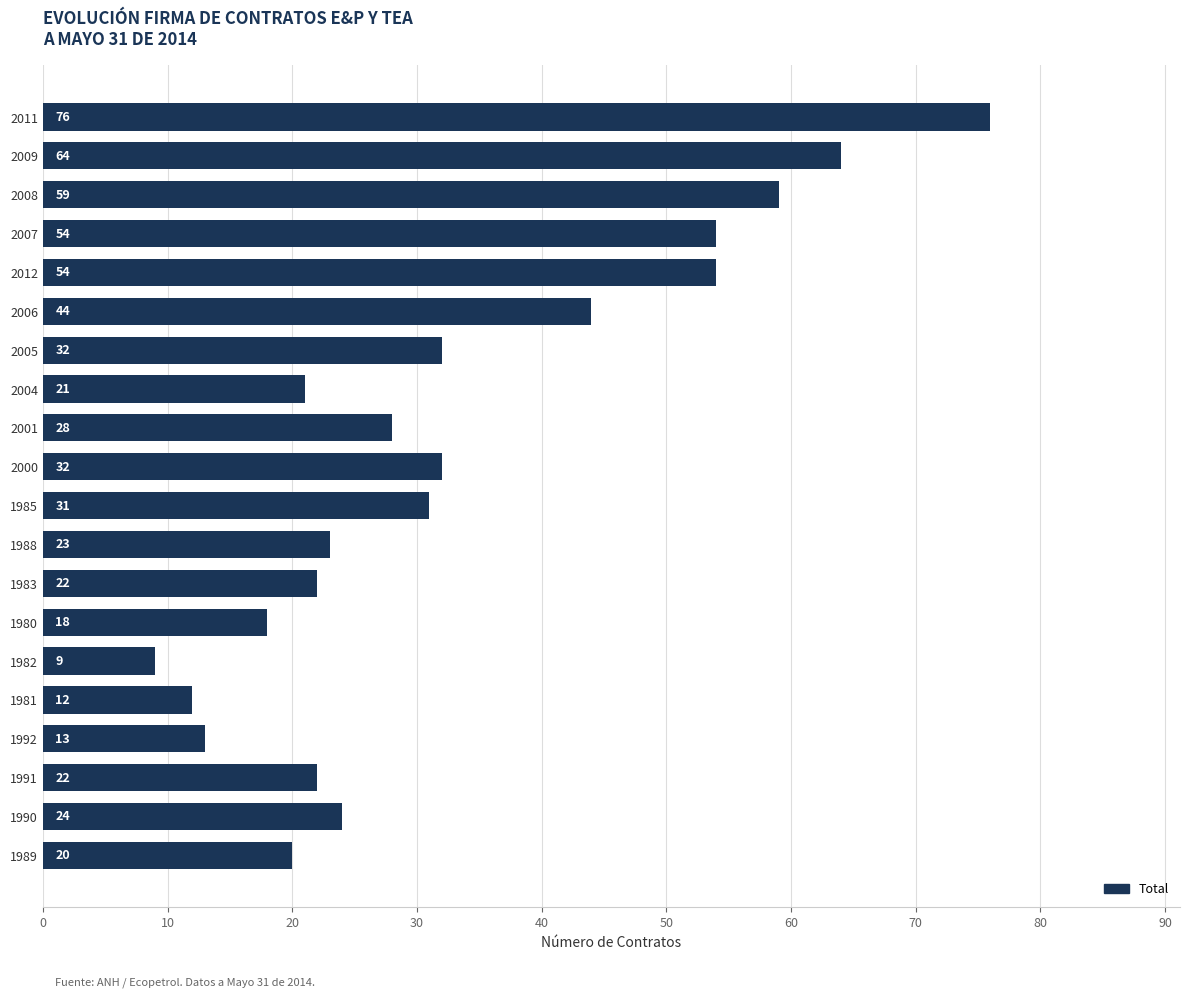

Which has a higher value, 2009 or 2005?

2009